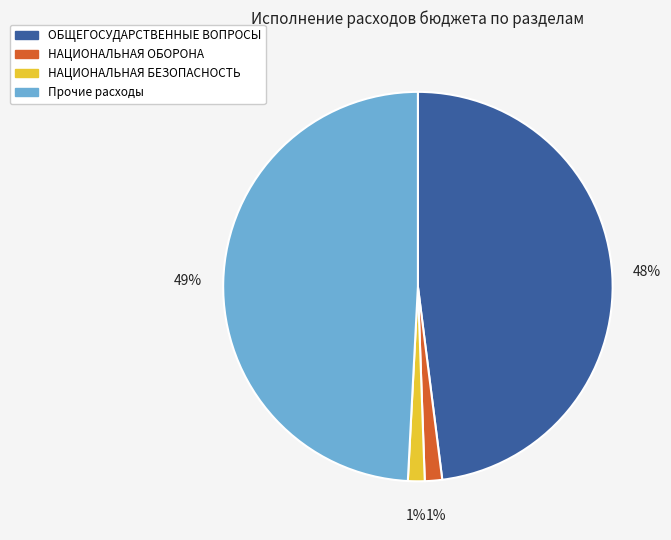

Is there any slice that represents more than half of the pie?

No